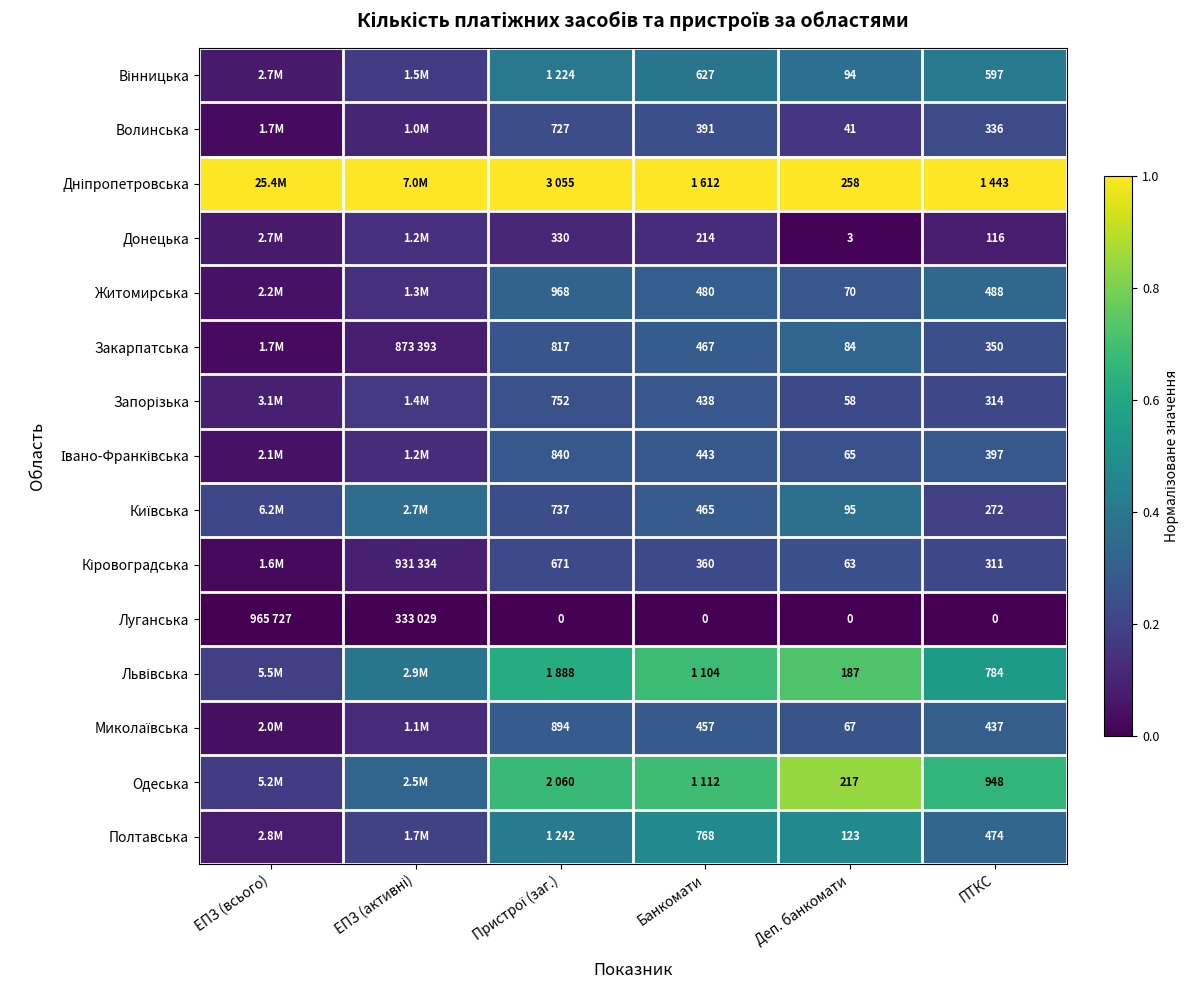

What is the maximum value for Дніпропетровська?

1.0